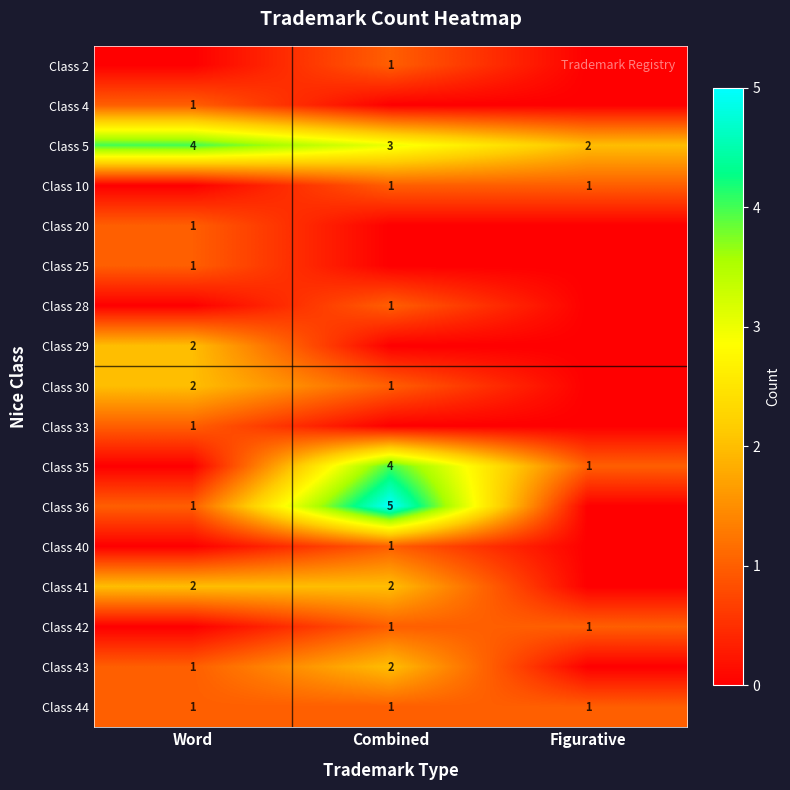

Is it true that Class 41 equals 2 at Word?

True